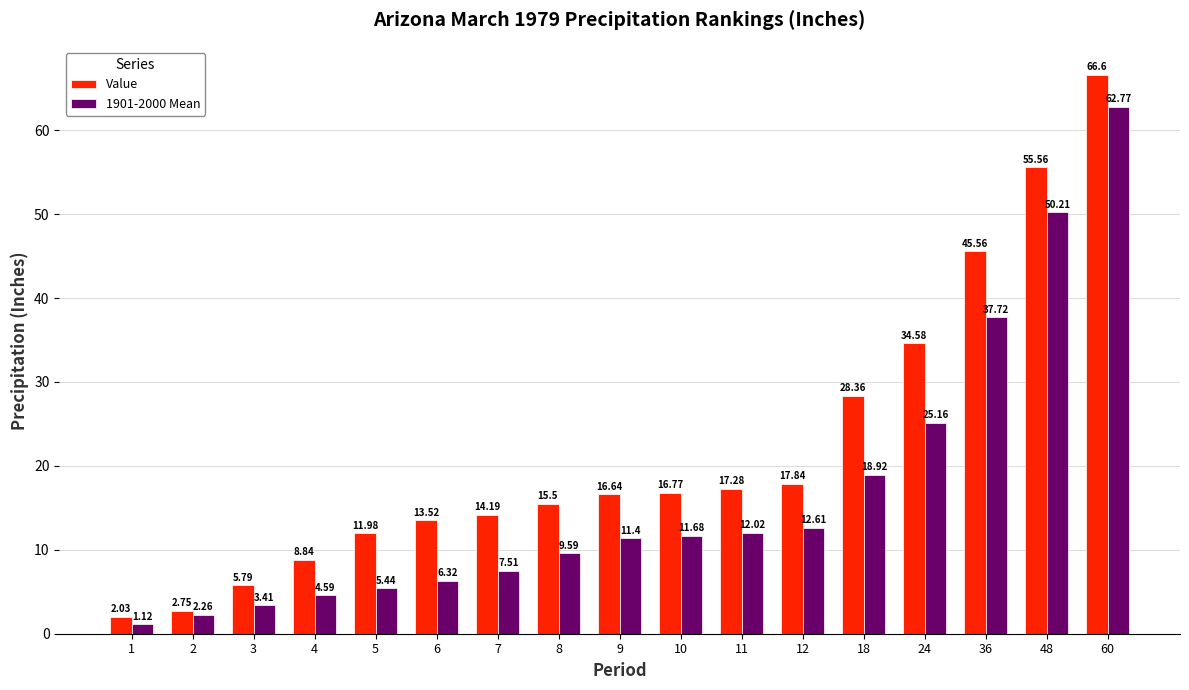

Is the value of 1901-2000 Mean at 48 greater than the value of Value at 48?

No